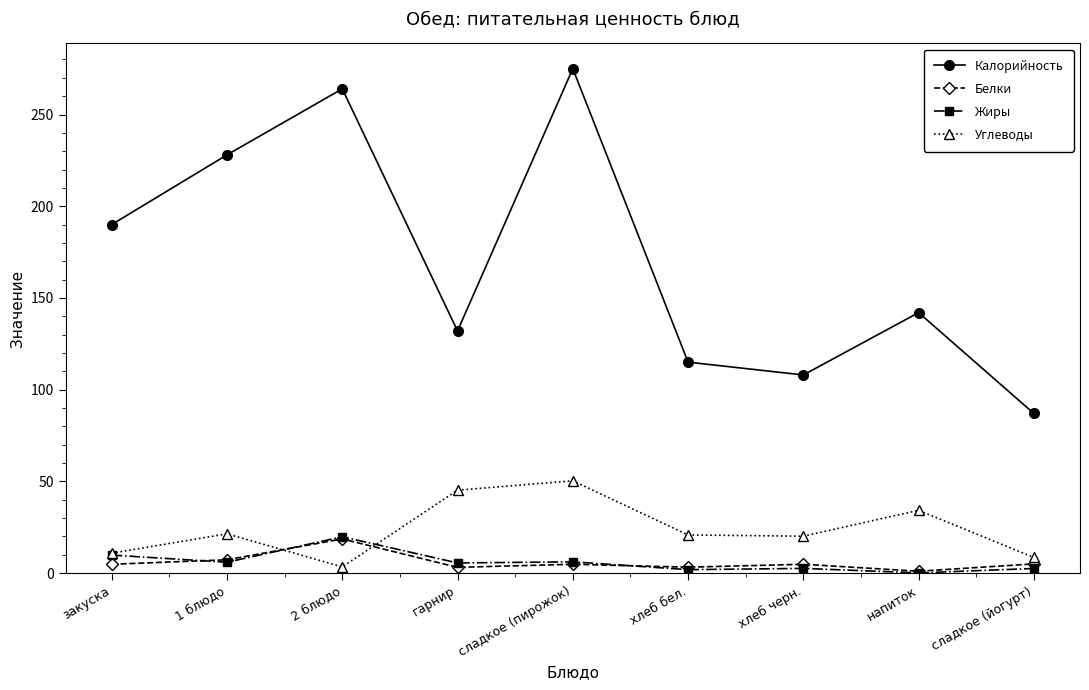

True or false: Углеводы has a value of 50.3 at сладкое (пирожок).

True